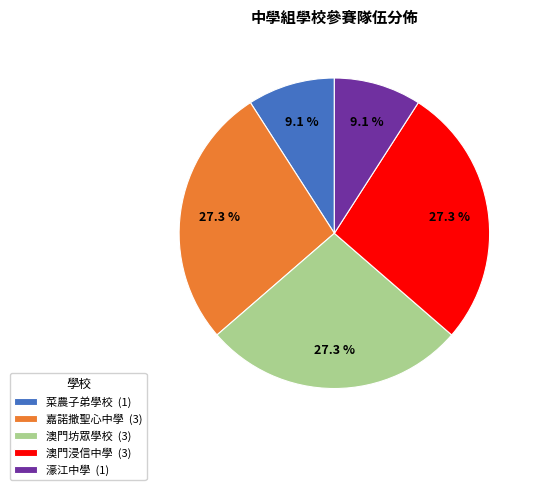

How many segments does this pie chart have?

5